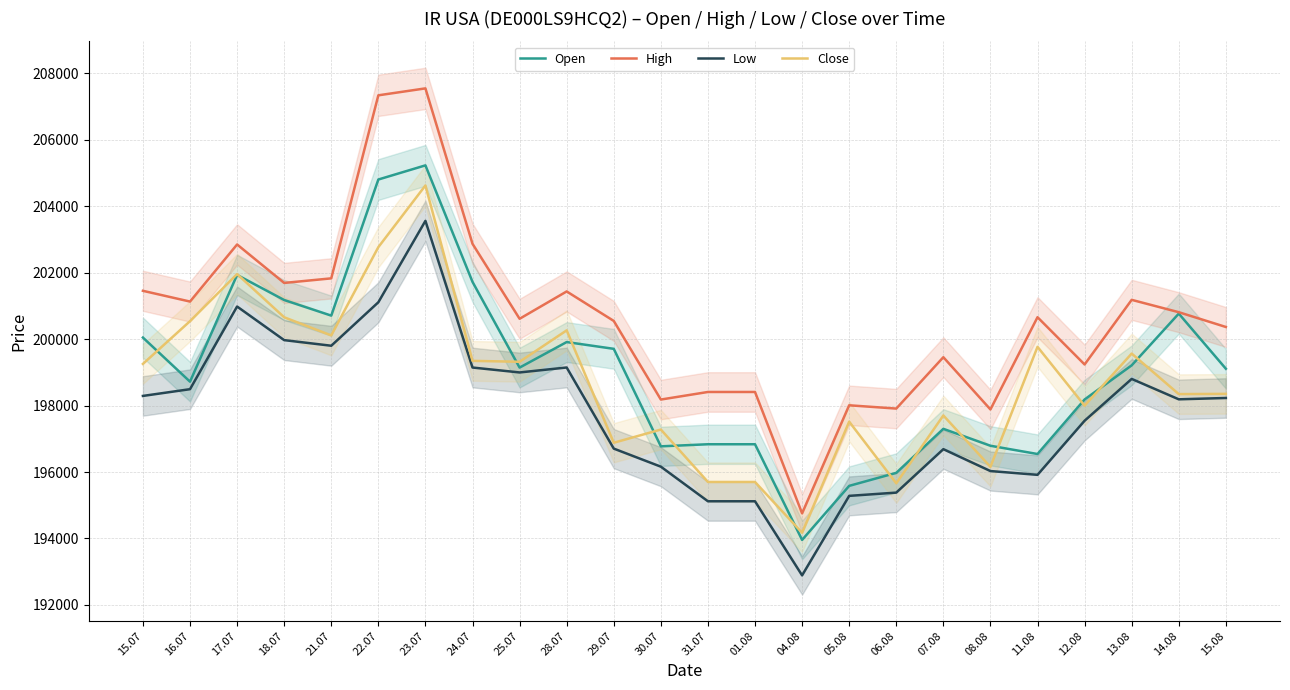

Rank the series at 04.08 from lowest to highest value.

Low, Open, Close, High